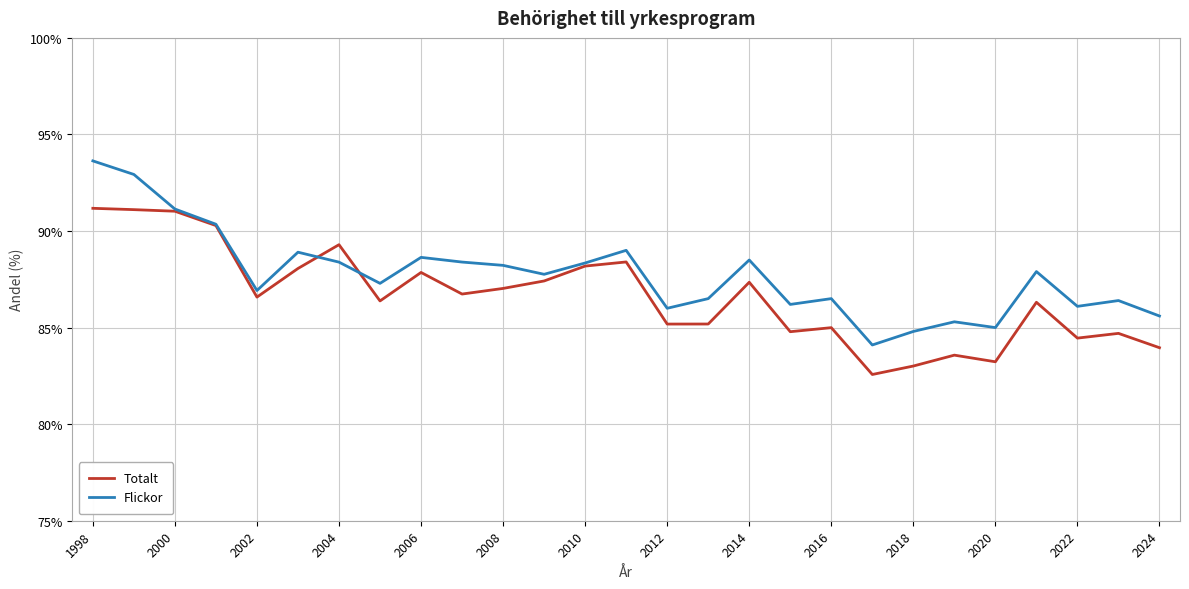

Which series ends up on top after the final intersection of Flickor and Totalt?

Flickor